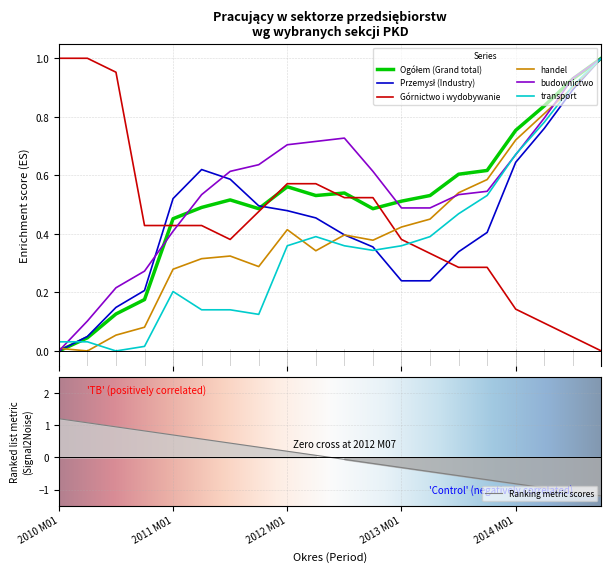

What is the sum of the Górnictwo i wydobywanie values at 2011 M01 and 2014 M07?

0.5